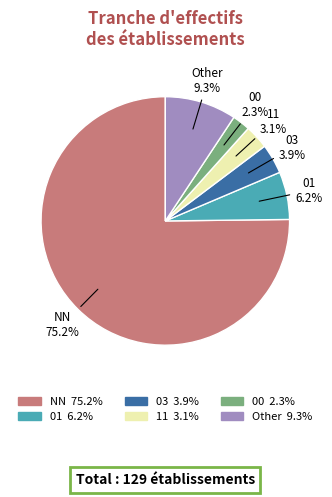

Approximately how many times larger is the value at 01 compared to 00?

2.7